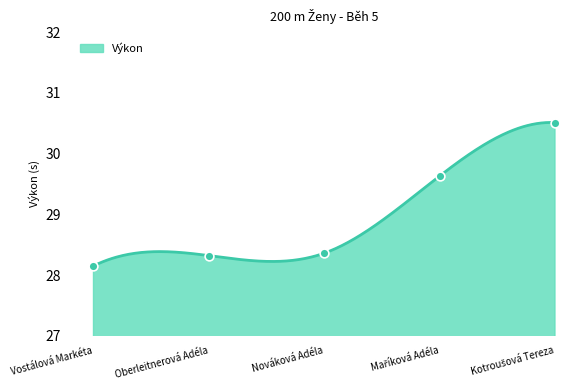

Approximately how many times larger is the value at Oberleitnerová Adéla compared to Maříková Adéla?

1.0